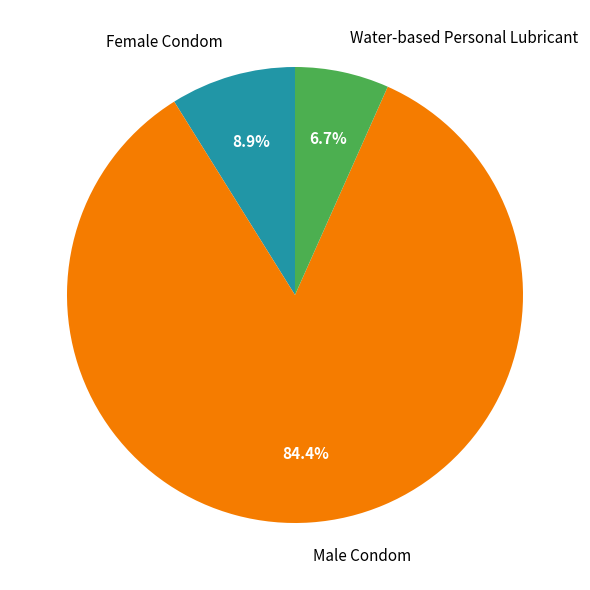

What is the majority slice?

Male Condom